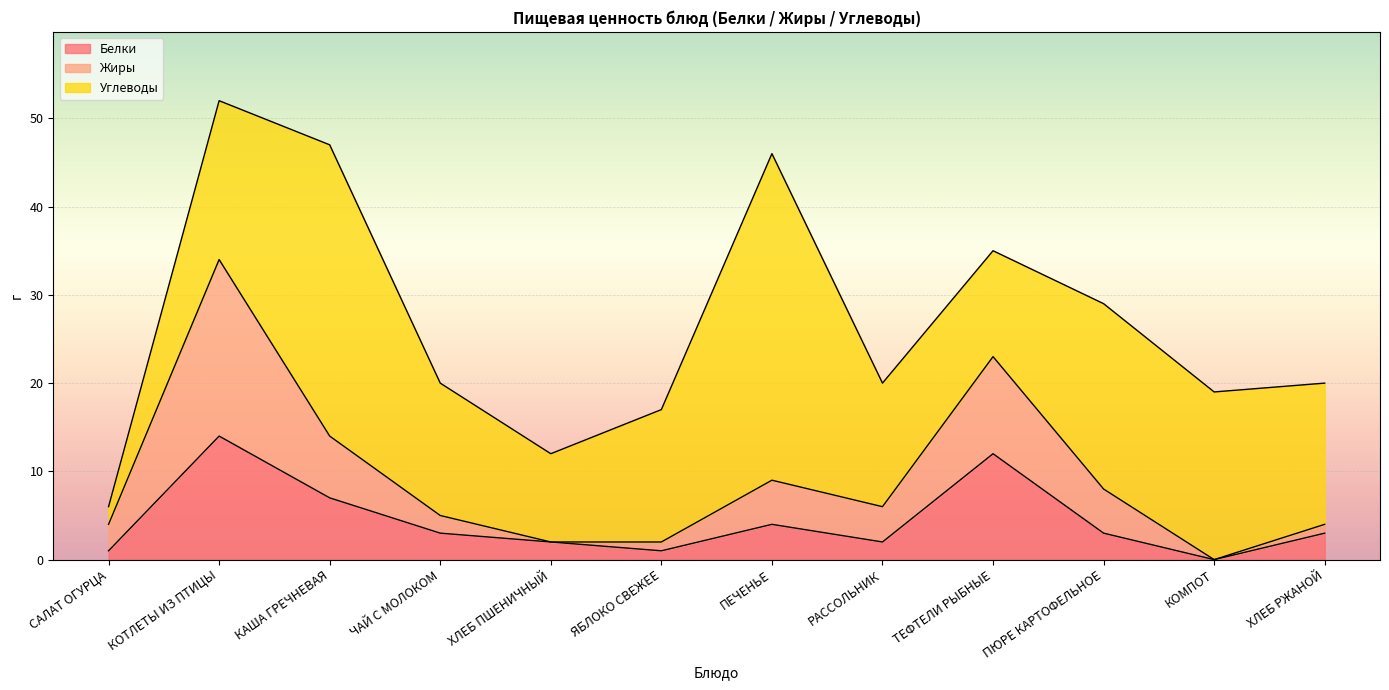

At which label does Белки reach its peak?

КОТЛЕТЫ ИЗ ПТИЦЫ